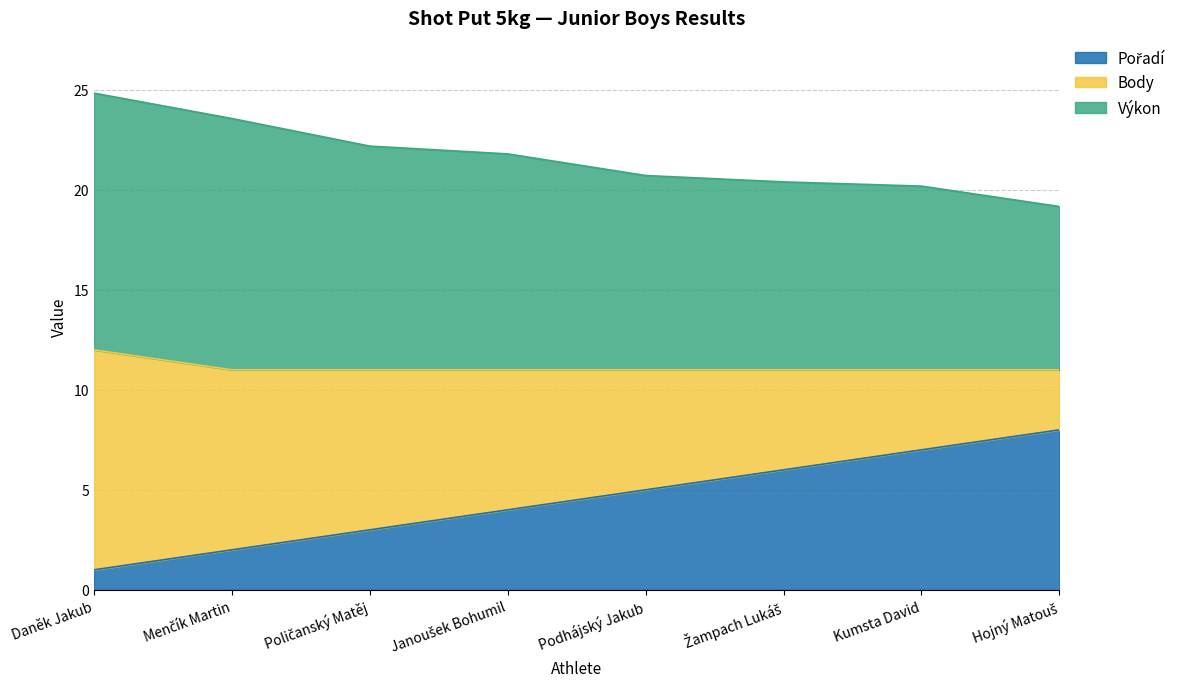

What is the total value across all series at Kumsta David?

20.2